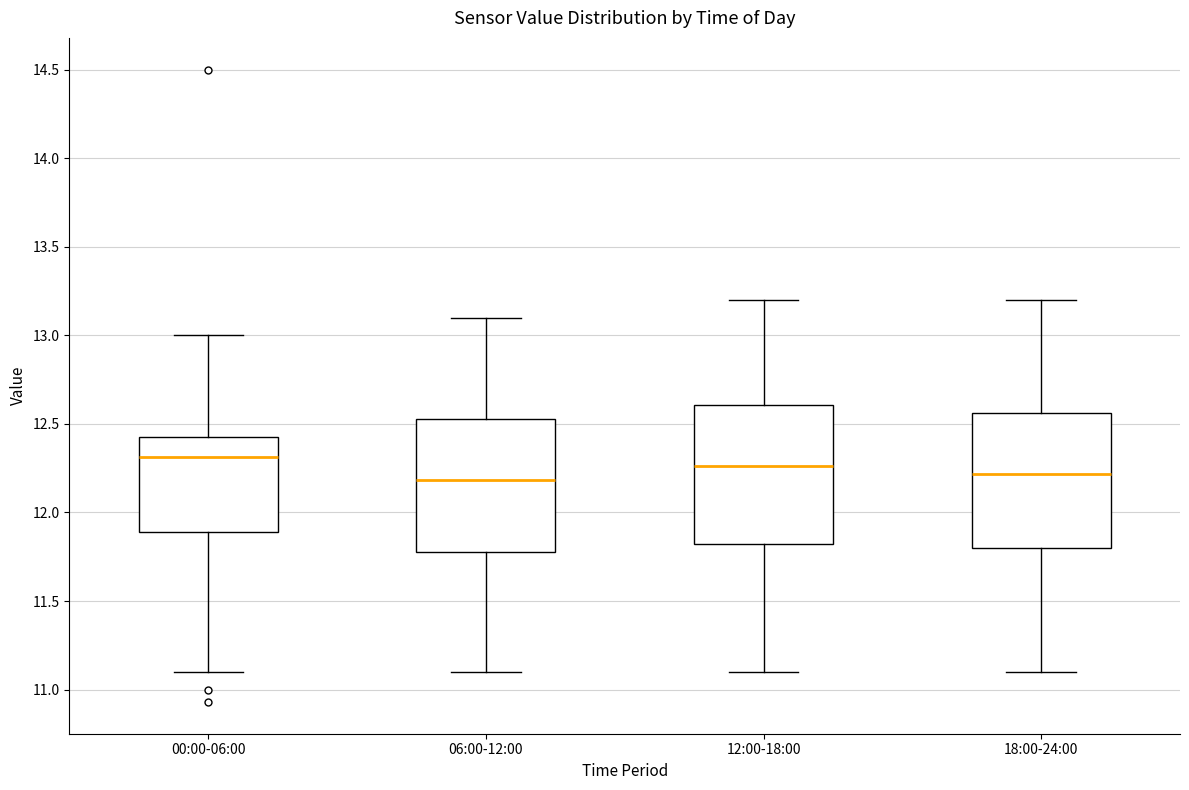

Reading left to right, transcribe this box plot: for each box, give where its median line is, the range the box spans, and where its two whiskers end, as read against the y-axis. The values are not printed on the chart, so give them approximately, as read against the axis.

00:00-06:00: median 12.30, box 11.90 to 12.45, whiskers 11.10 to 13.00
06:00-12:00: median 12.20, box 11.80 to 12.55, whiskers 11.10 to 13.10
12:00-18:00: median 12.25, box 11.80 to 12.60, whiskers 11.10 to 13.20
18:00-24:00: median 12.20, box 11.80 to 12.55, whiskers 11.10 to 13.20